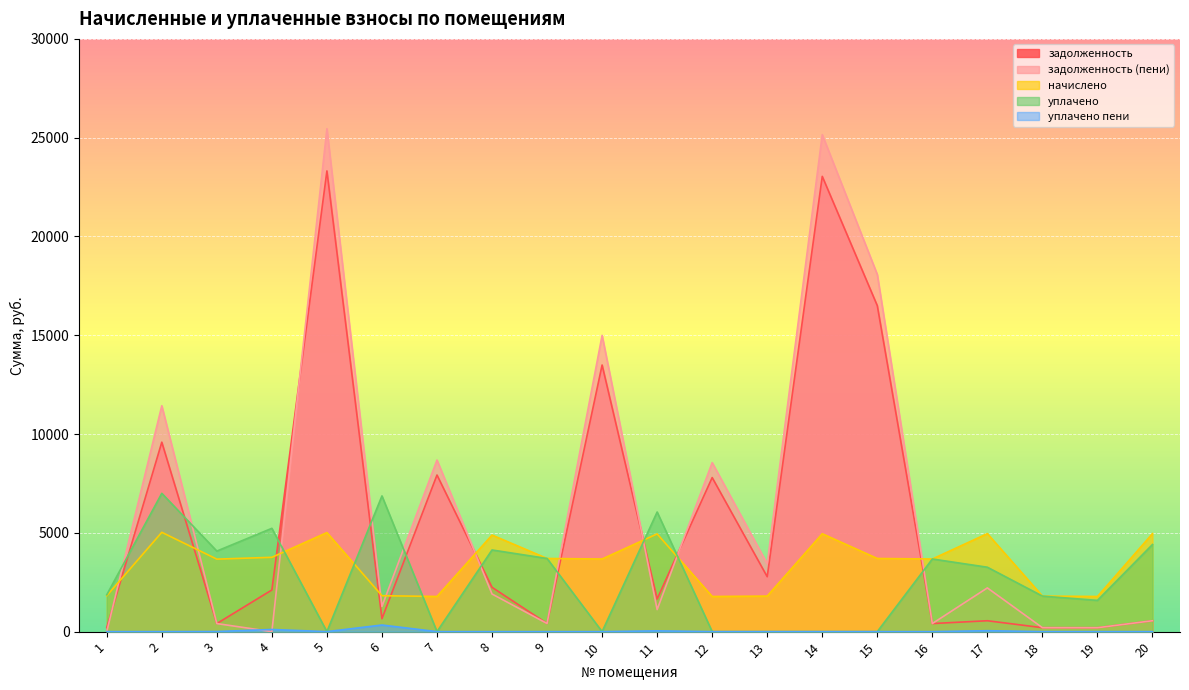

Which label corresponds to the smallest value in the chart?

1